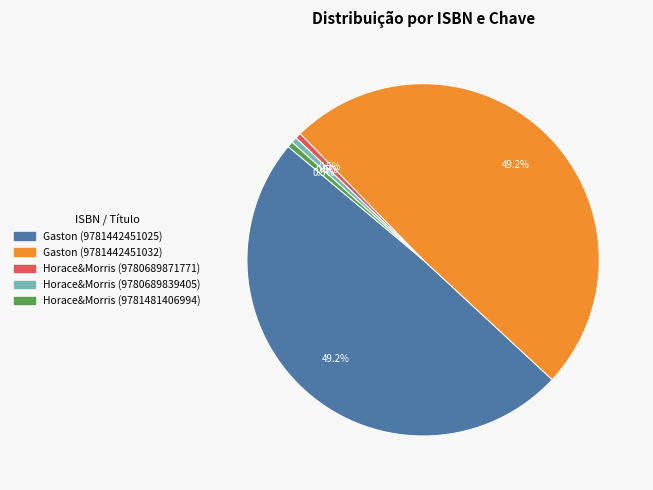

To the nearest percent, what is the difference between the largest and smallest slice percentages?

49%